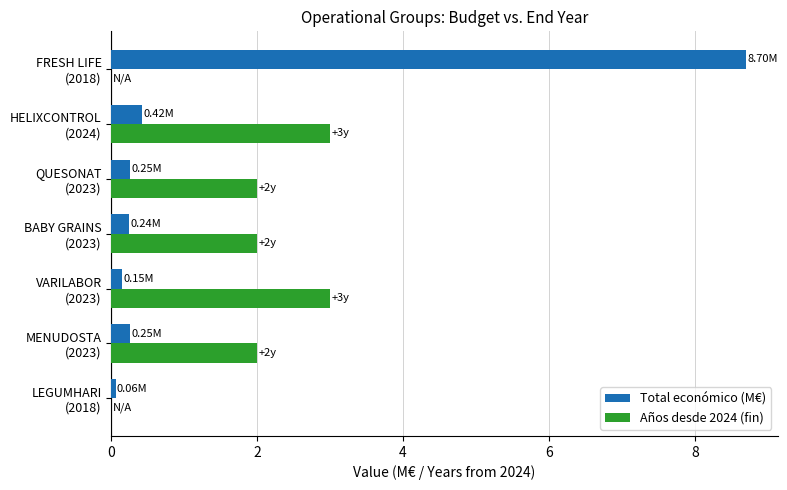

What is the sum of all Total económico (M€) values?

10.1